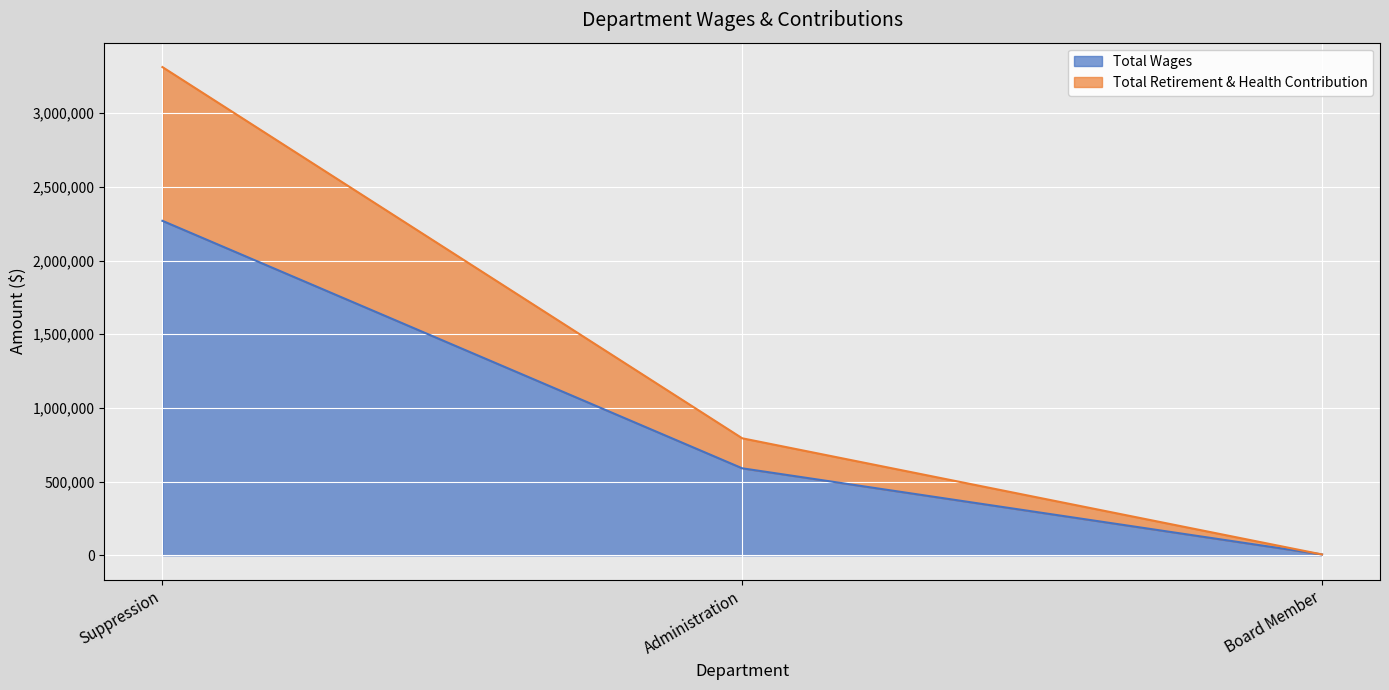

Where is Total Wages nearest to the value 1137654?

Administration